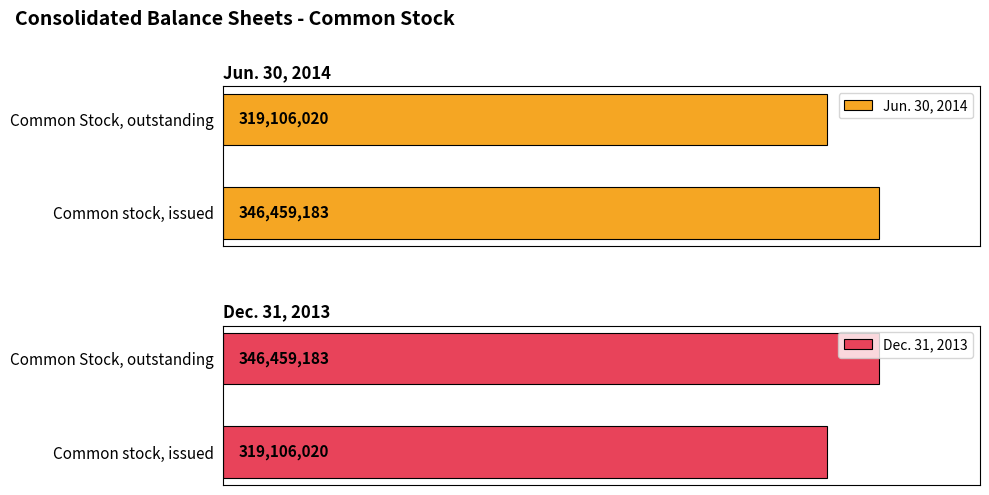

What is the minimum value for Jun. 30, 2014?

319106020